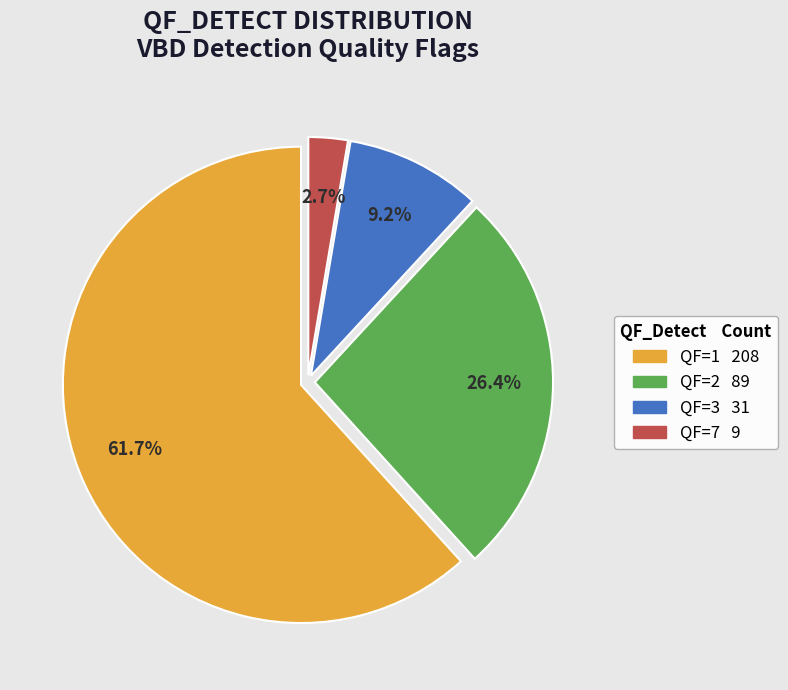

How many slices are in this pie chart?

4